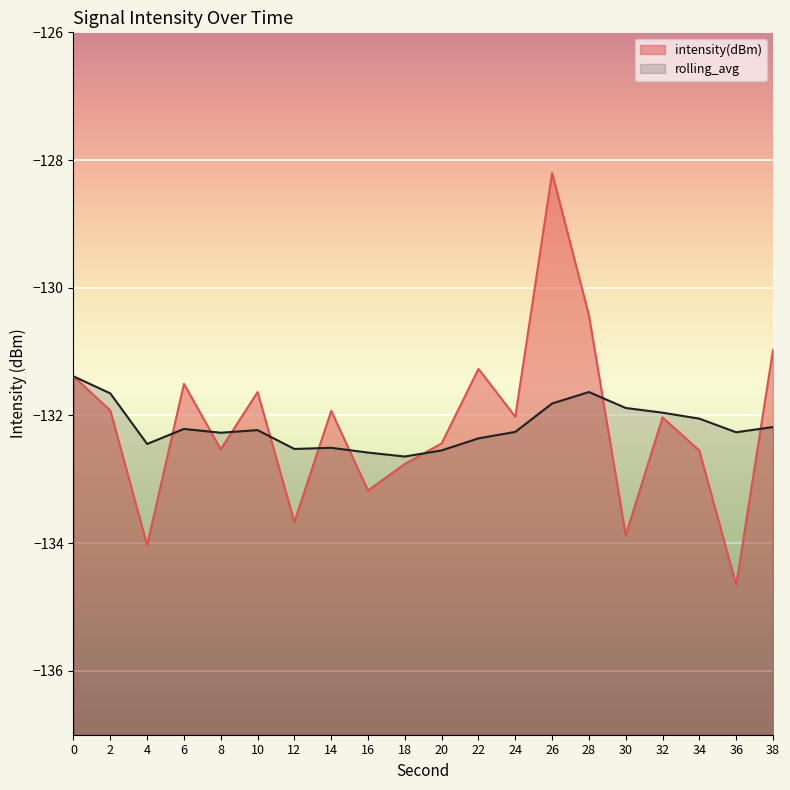

Reading right to left, transcribe all the data shown in this chart.

intensity(dBm): -131.0	-134.7	-132.6	-132.0	-133.9	-130.4	-128.2	-132.0	-131.3	-132.4	-132.8	-133.2	-131.9	-133.7	-131.6	-132.5	-131.5	-134.0	-131.9	-131.4
rolling_avg: -132.2	-132.3	-132.1	-132.0	-131.9	-131.6	-131.8	-132.3	-132.4	-132.5	-132.6	-132.6	-132.5	-132.5	-132.2	-132.3	-132.2	-132.4	-131.7	-131.4